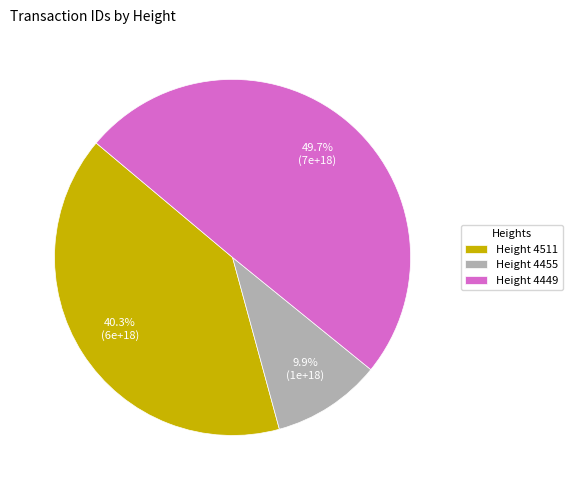

To the nearest percent, what is the average slice percentage?

33%